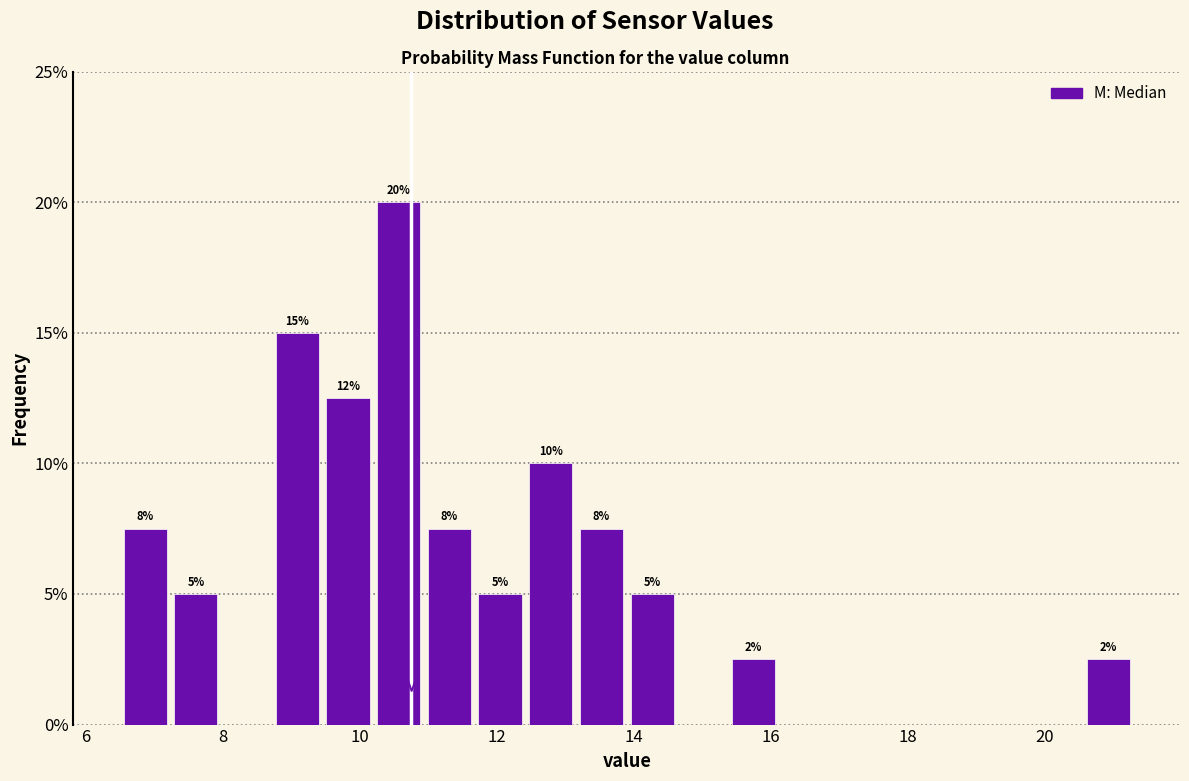

Read against the x-axis, roughly where is the centre of the tallest bar?

10.6